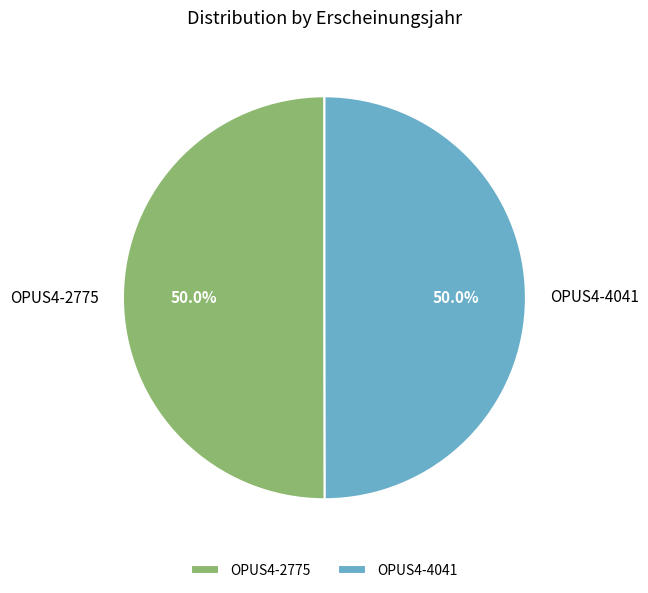

What percentage is the OPUS4-2775 slice, to the nearest percent?

50%